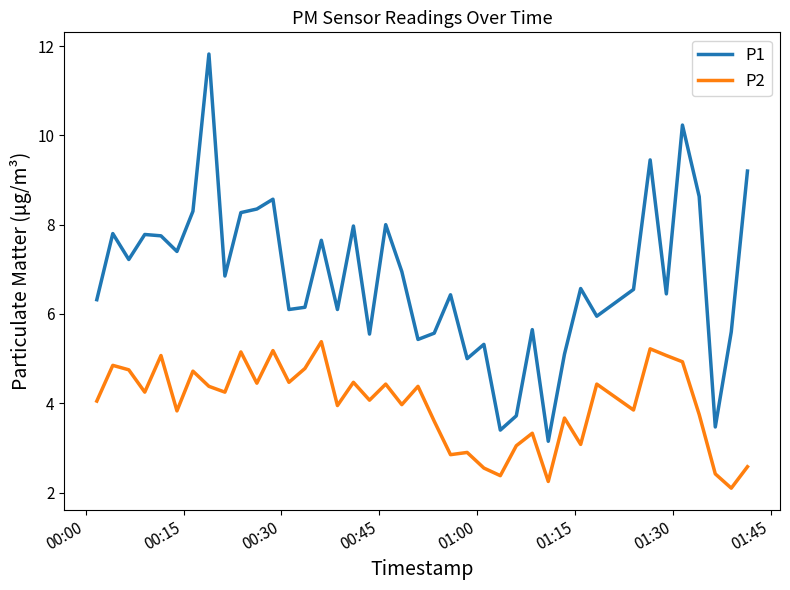

List the series in order of their overall mean, highest first.

P1, P2